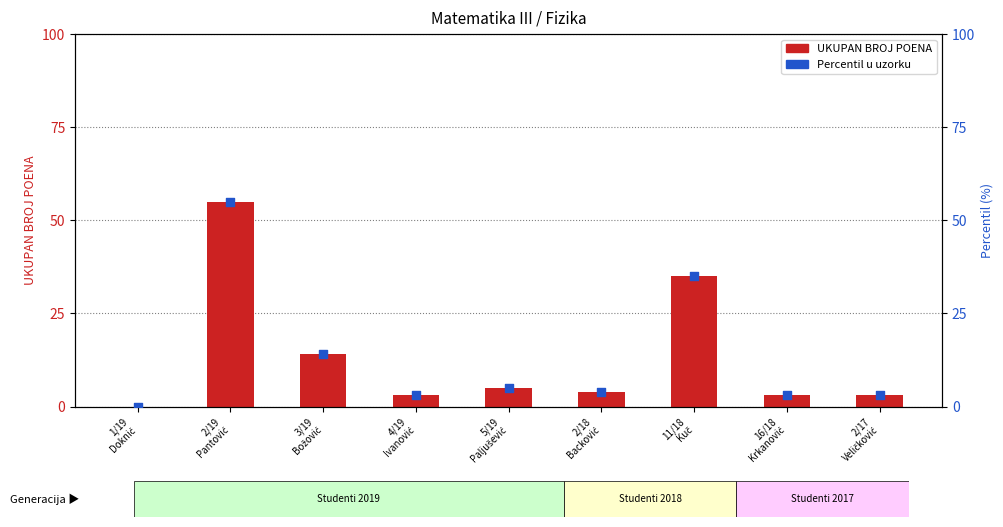

What are all the series names shown in the legend?

UKUPAN BROJ POENA, Percentil u uzorku